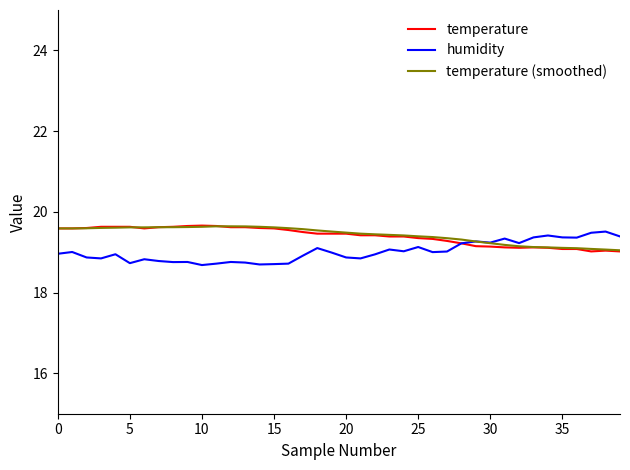

What is the maximum value for humidity?

19.5